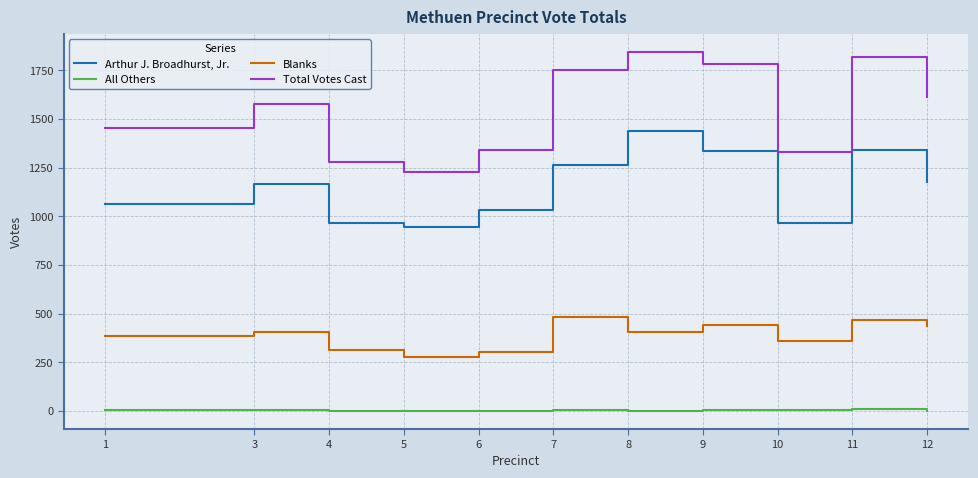

Rank the series at 7 from highest to lowest value.

Total Votes Cast, Arthur J. Broadhurst, Jr., Blanks, All Others